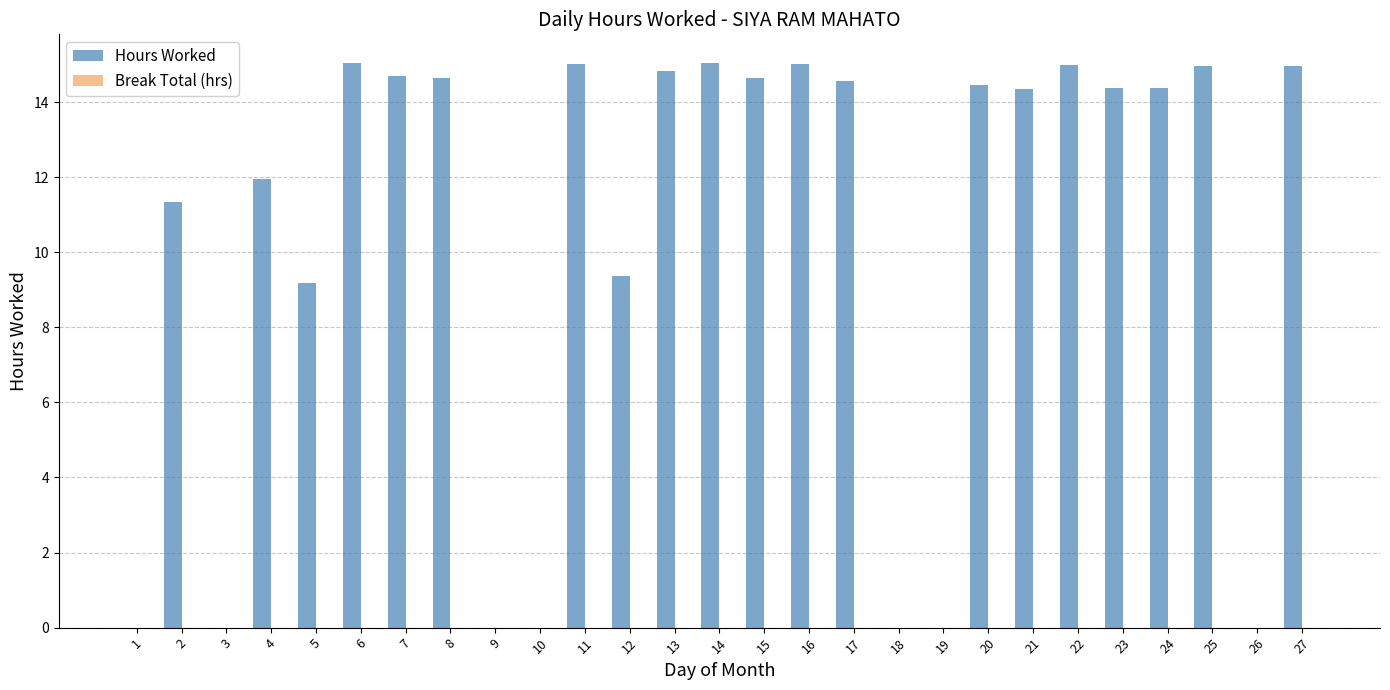

Where does the data first go above 14?

6